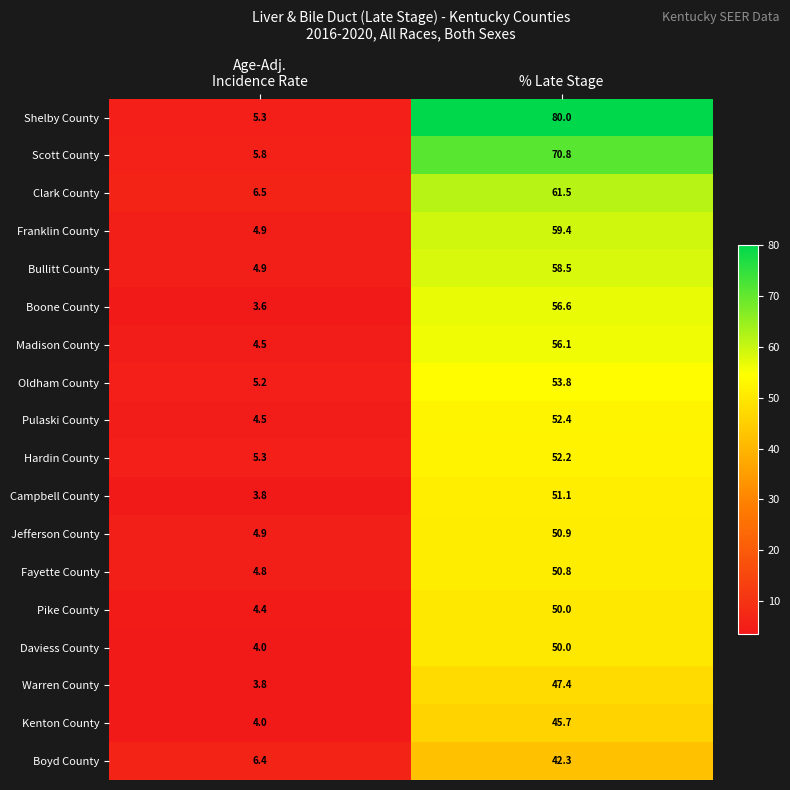

What is the difference between the highest and lowest values at % Late Stage?

37.7